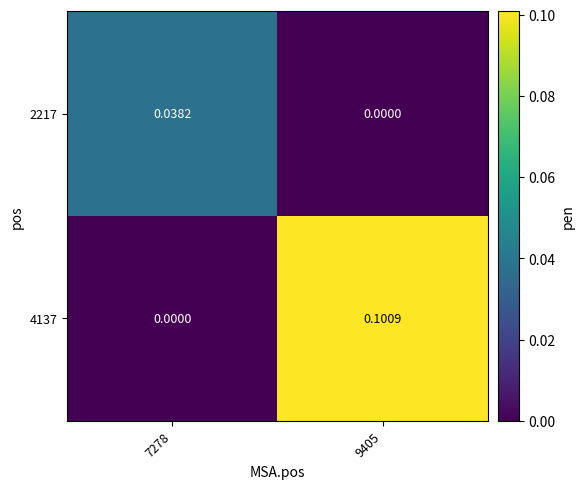

Is the value of 4137 at 9405 greater than the value of 2217 at 7278?

Yes